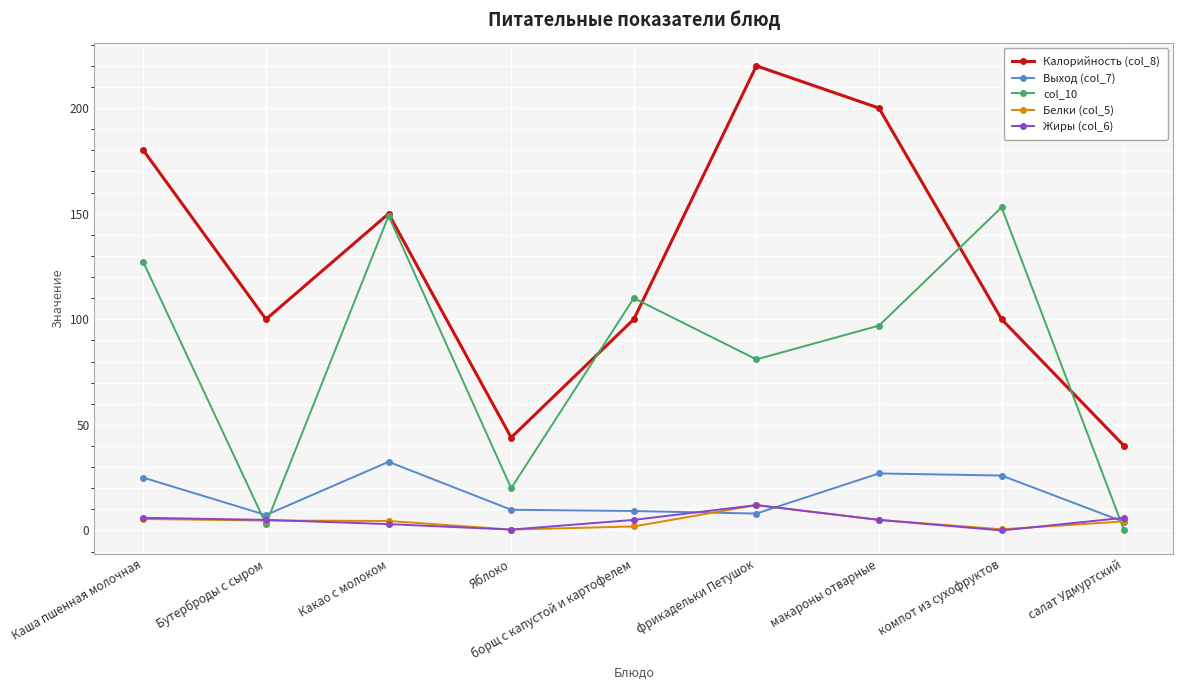

At which category does Выход (col_7) reach its first local valley?

Бутерброды с сыром